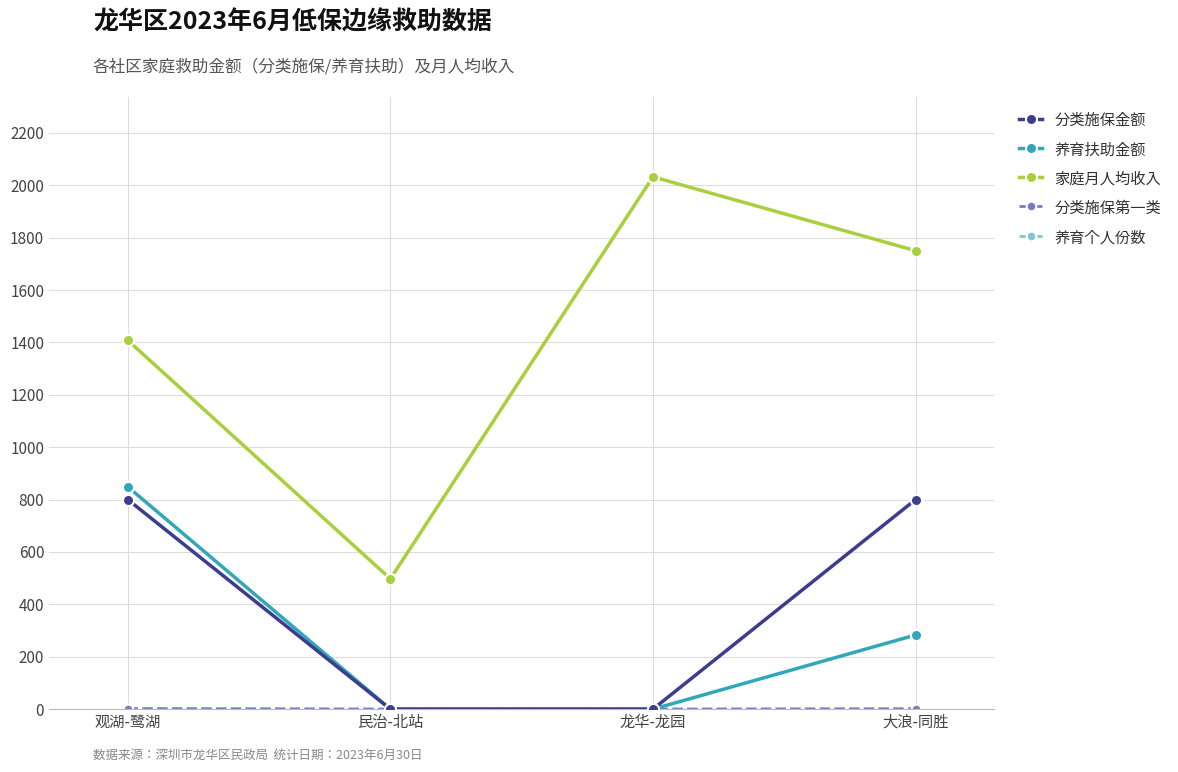

Which series has the largest range (max minus min)?

家庭月人均收入